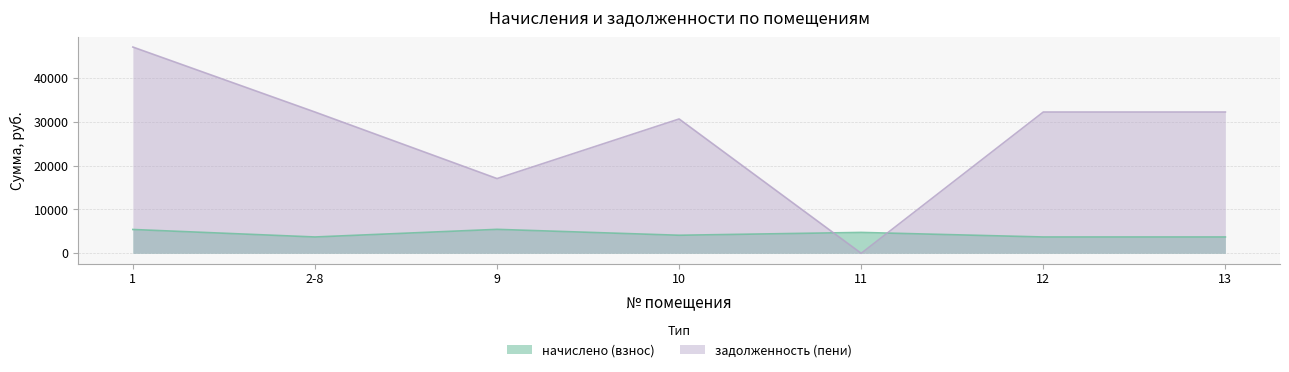

How many interior local peaks does the начислено (взнос) series have?

2